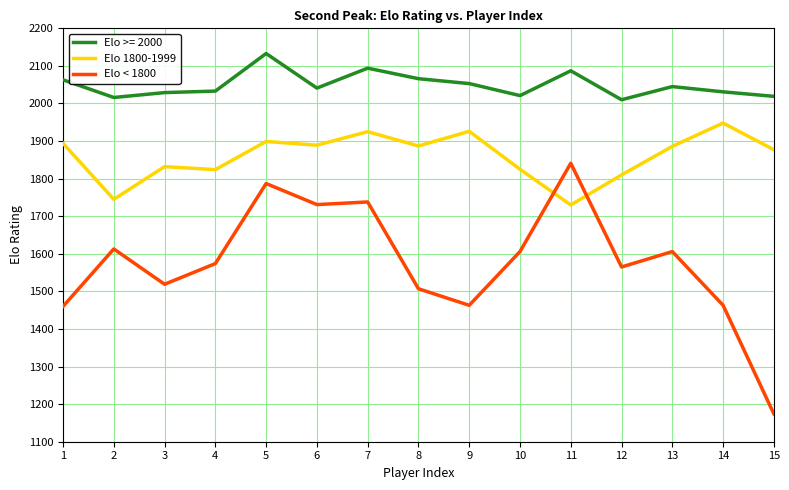

List the series in order of their peak value, lowest first.

Elo < 1800, Elo 1800-1999, Elo >= 2000